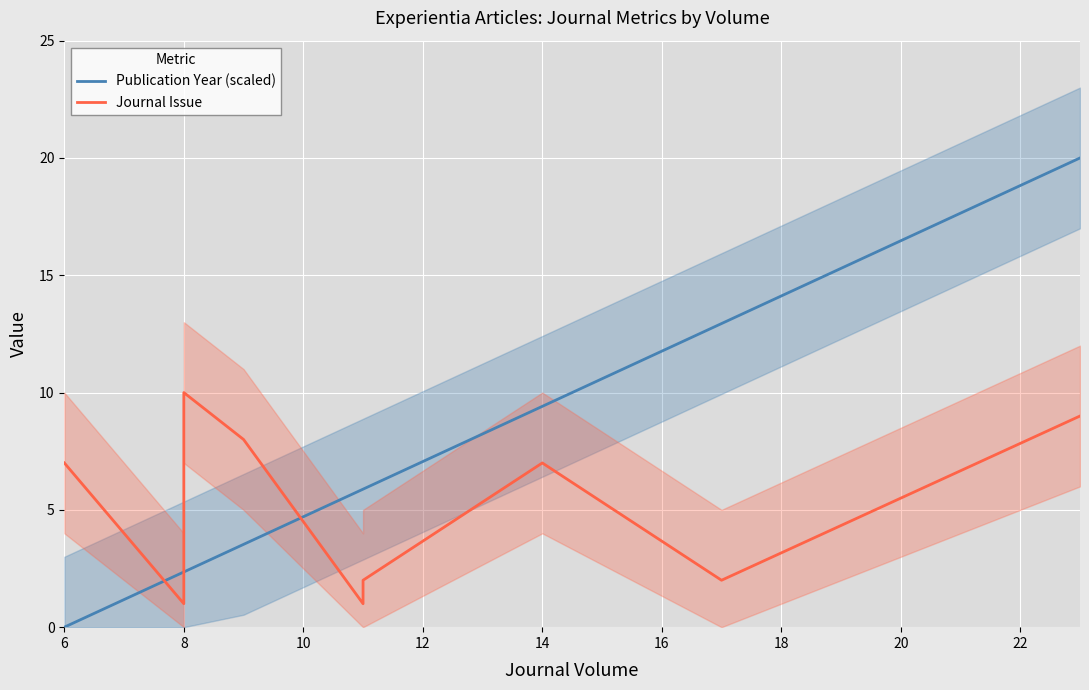

How many interior local peaks does the Journal Issue series have?

2